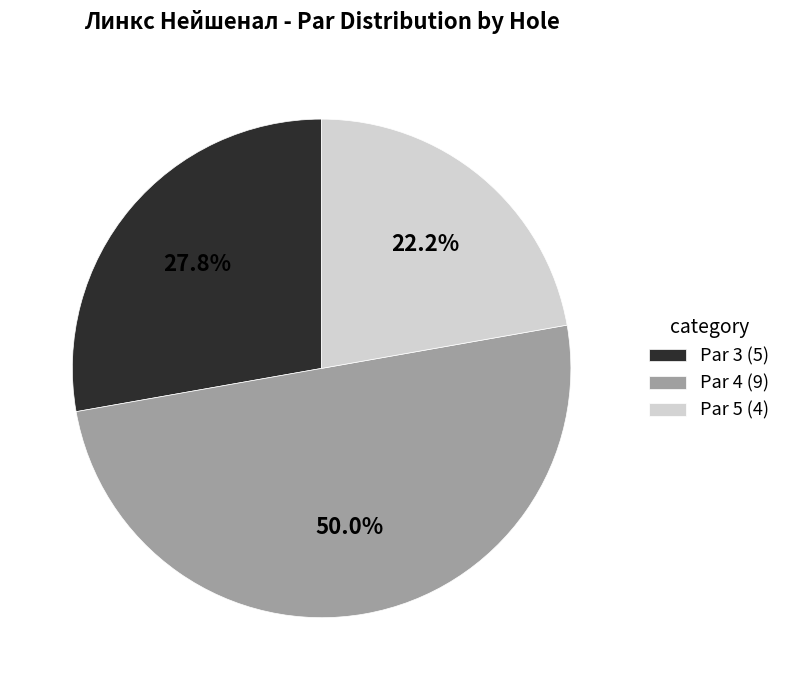

Rank the categories by value from highest to lowest.

Par 4 (9), Par 3 (5), Par 5 (4)